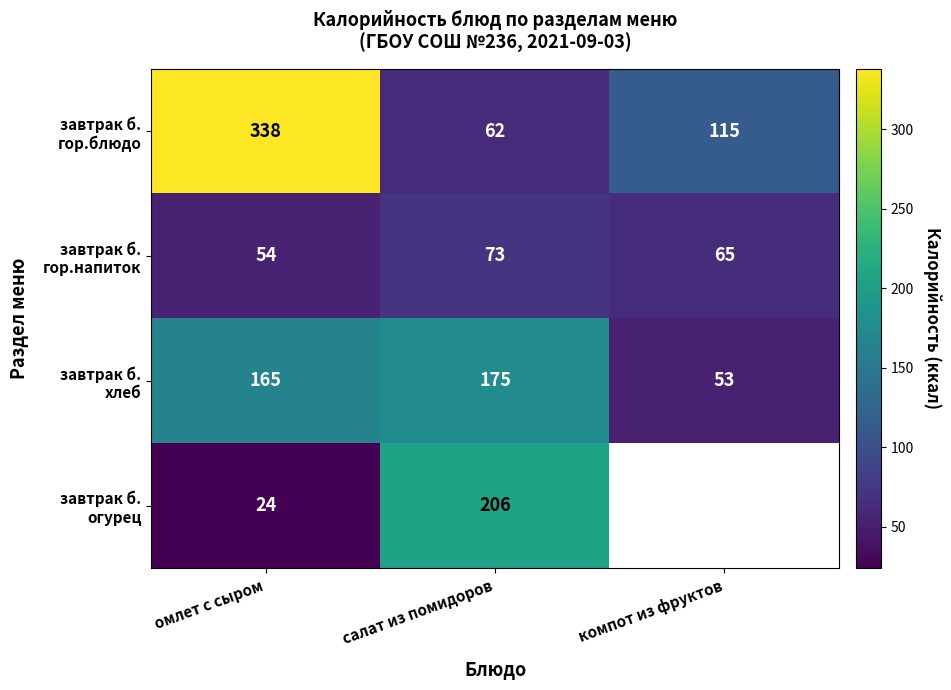

What is the spread (max minus min) of values at омлет с сыром?

314